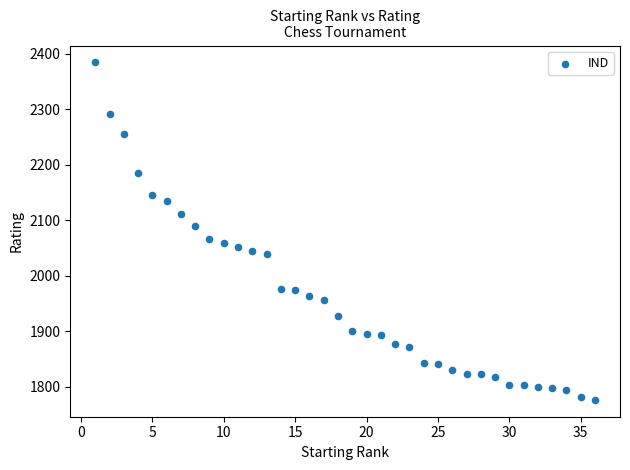

What is the range of Y values (max minus min)?

608